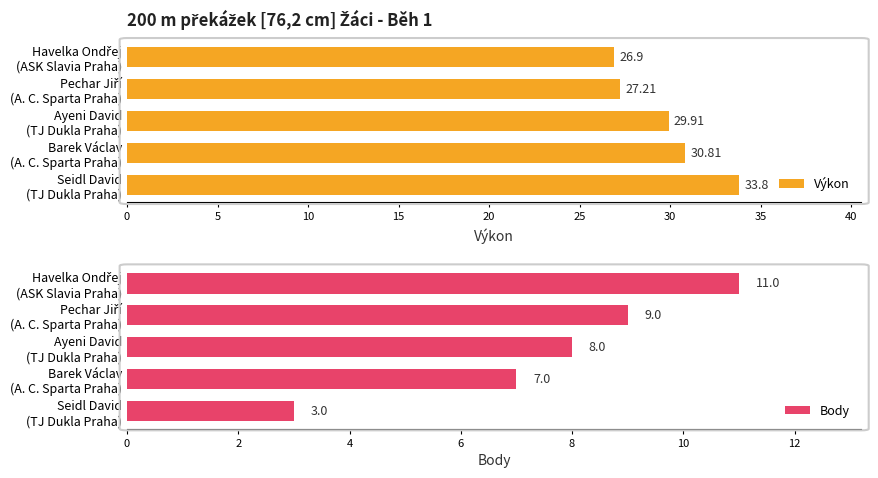

What is the difference between the maximum and minimum values in the Body series?

8